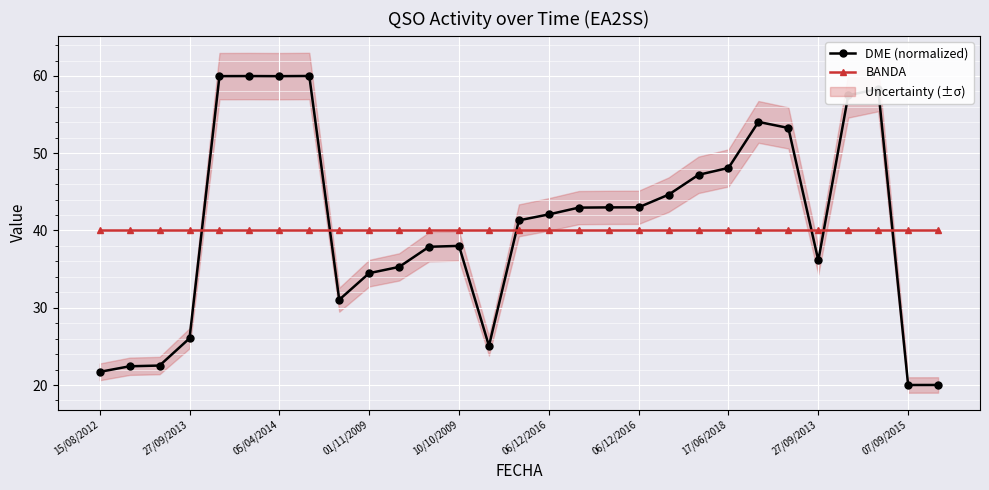

Which series has the largest range (max minus min)?

DME (normalized)